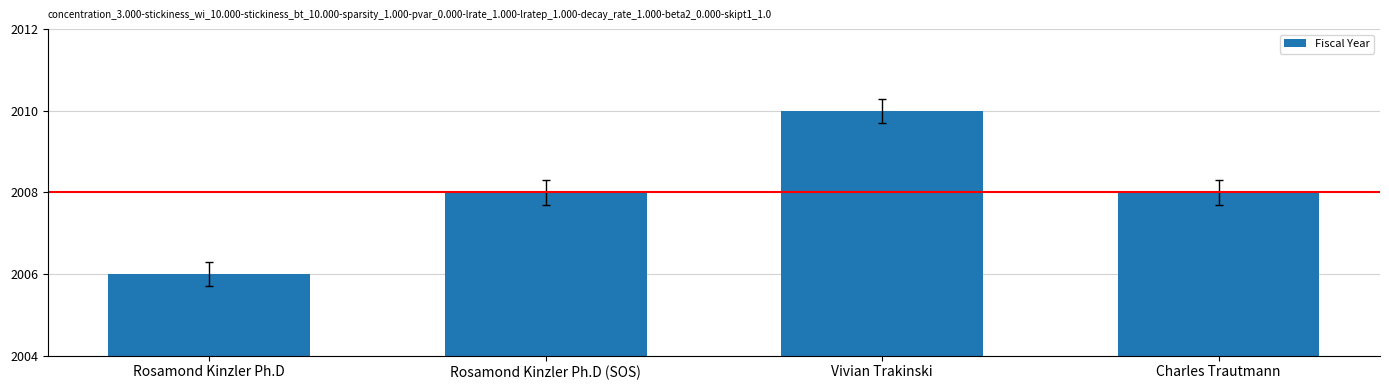

True or false: the data shows 2008 at Rosamond Kinzler Ph.D (SOS).

True